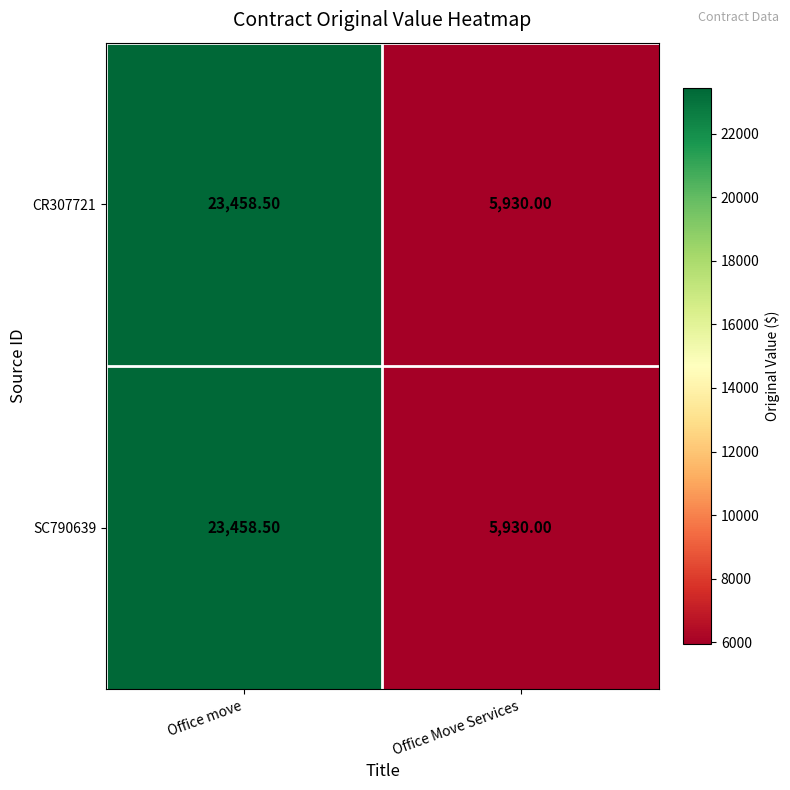

Which label corresponds to the smallest value in the chart?

Office Move Services